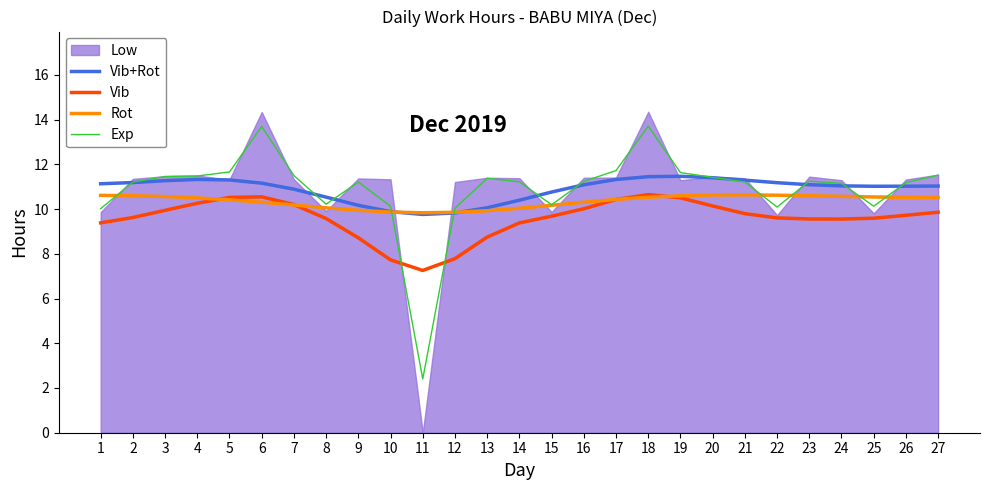

Where is the first local minimum for Vib?

11